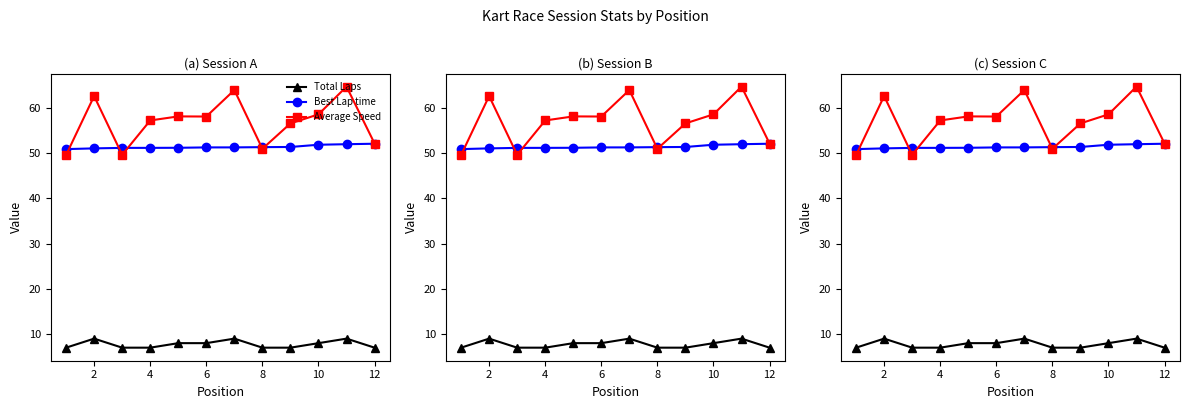

Which series has the largest total across all categories?

Average Speed